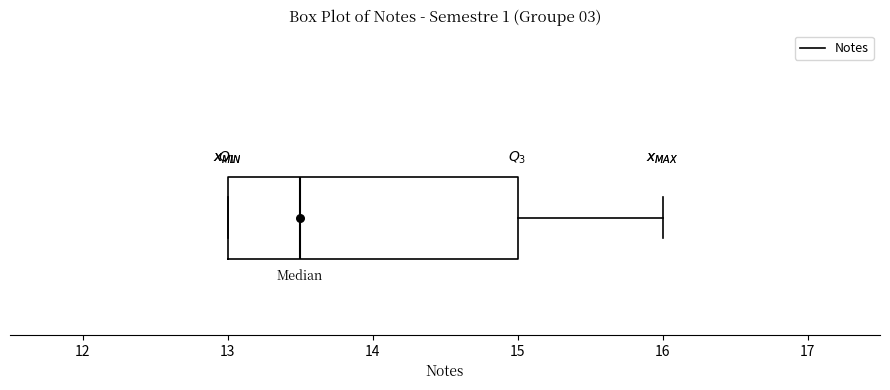

Transcribe this box plot: give where the median line is, the range the box spans, and where the two whiskers end, as read against the x-axis. The values are not printed on the chart, so give them approximately, as read against the axis.

median 13.5, box 13.0 to 15.0, whiskers 13.0 to 16.0